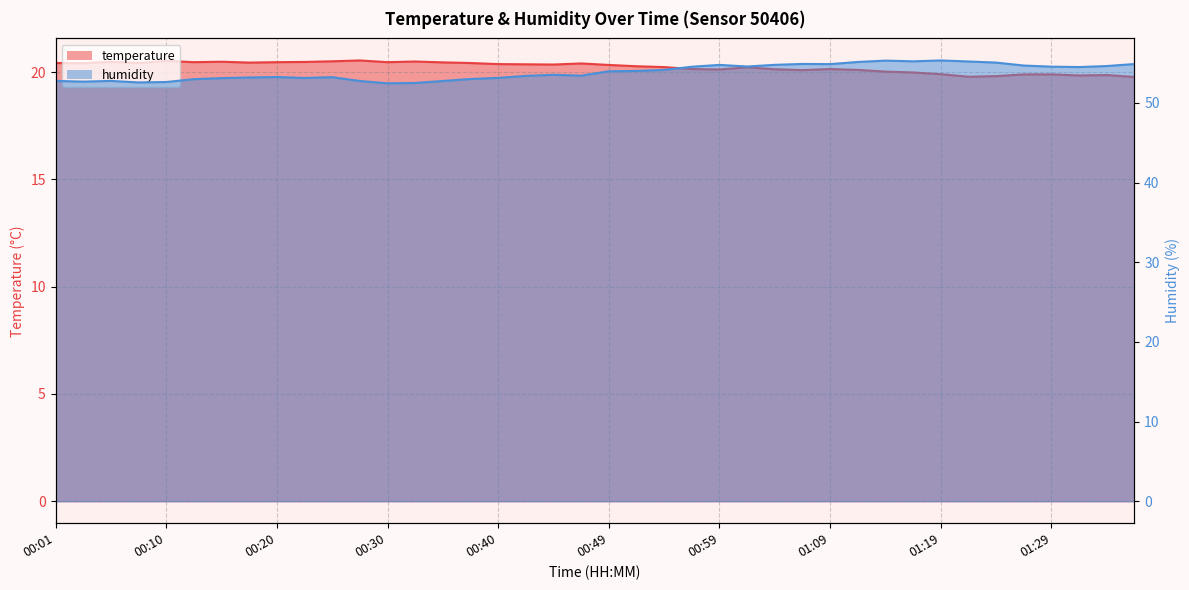

True or false: humidity and temperature intersect in this chart.

False